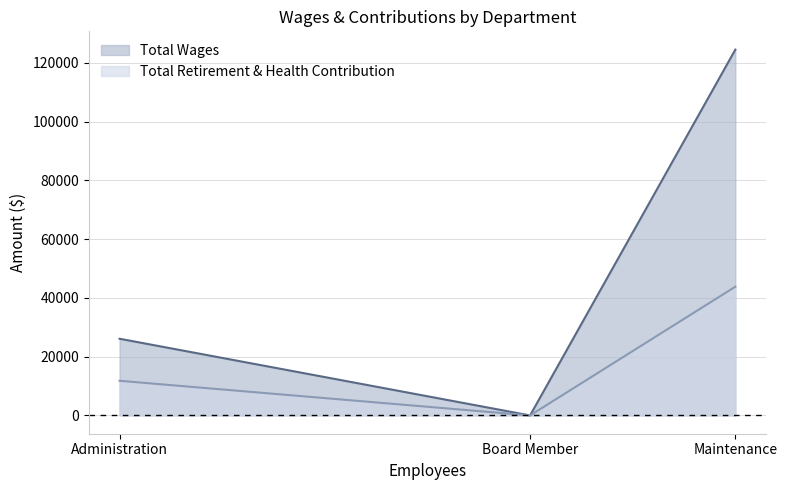

Reading right to left, extract all data points from this chart.

Total Wages: 124493	0	26100
Total Retirement & Health Contribution: 43813	0	11790